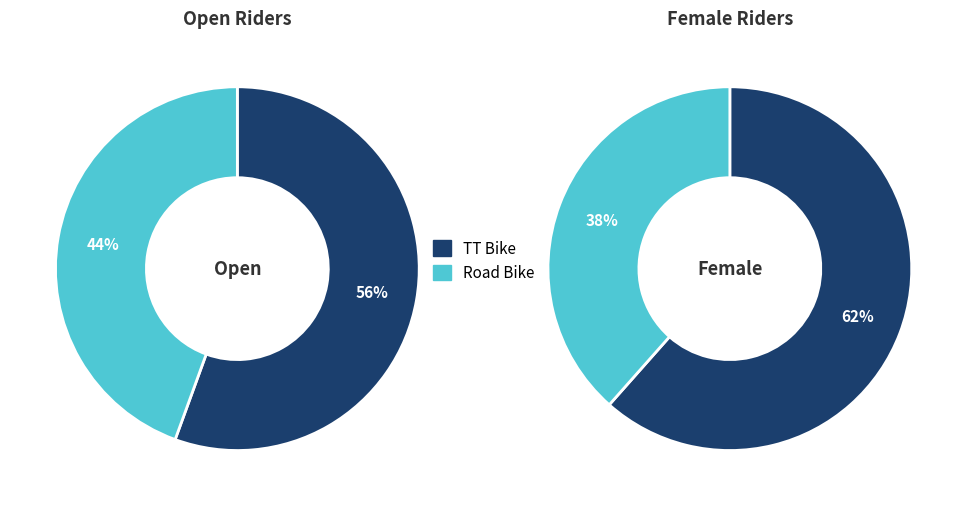

Do TT Bike and Road Bike together represent more than half of the pie?

Yes